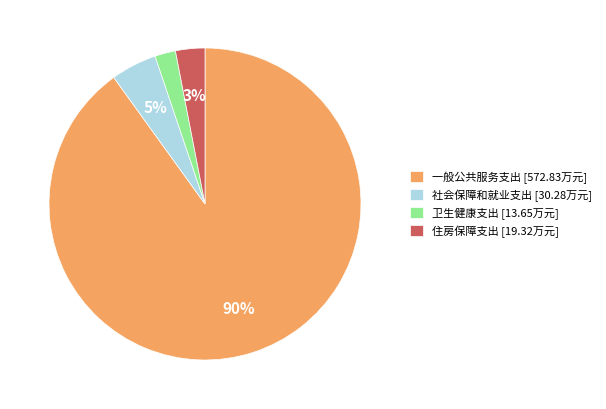

Count the number of slices in the pie.

4